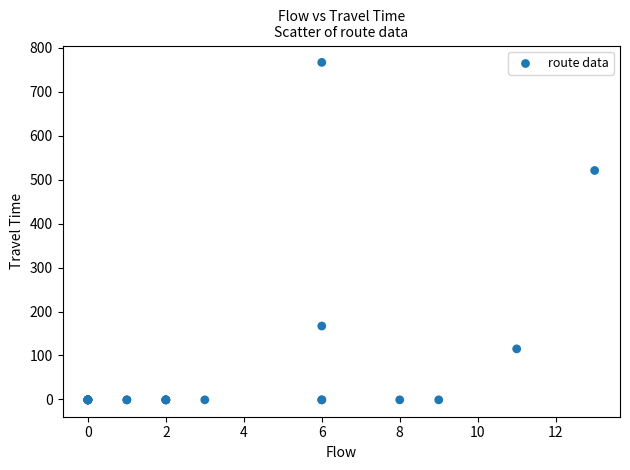

What Y value in the scatter plot is closest to 383?

521